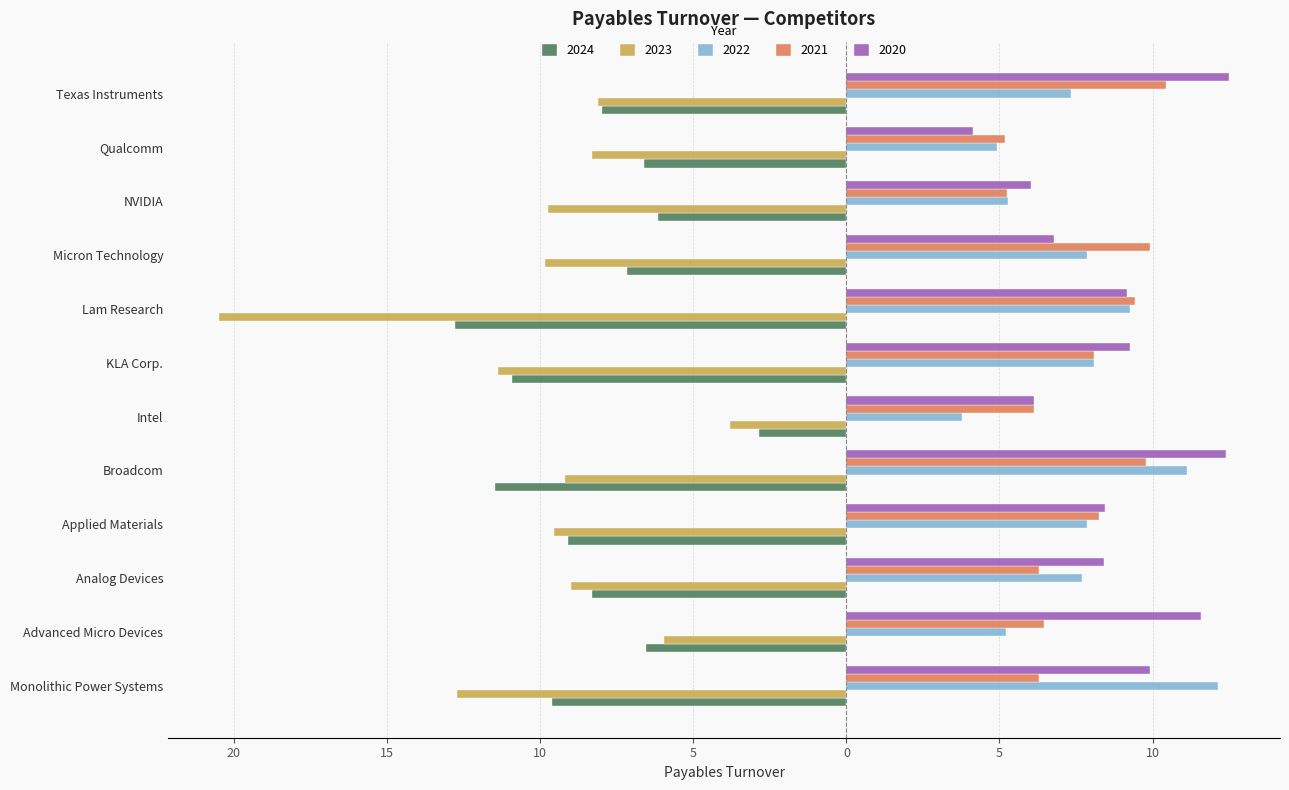

What are all the series names shown in the legend?

2024, 2023, 2022, 2021, 2020